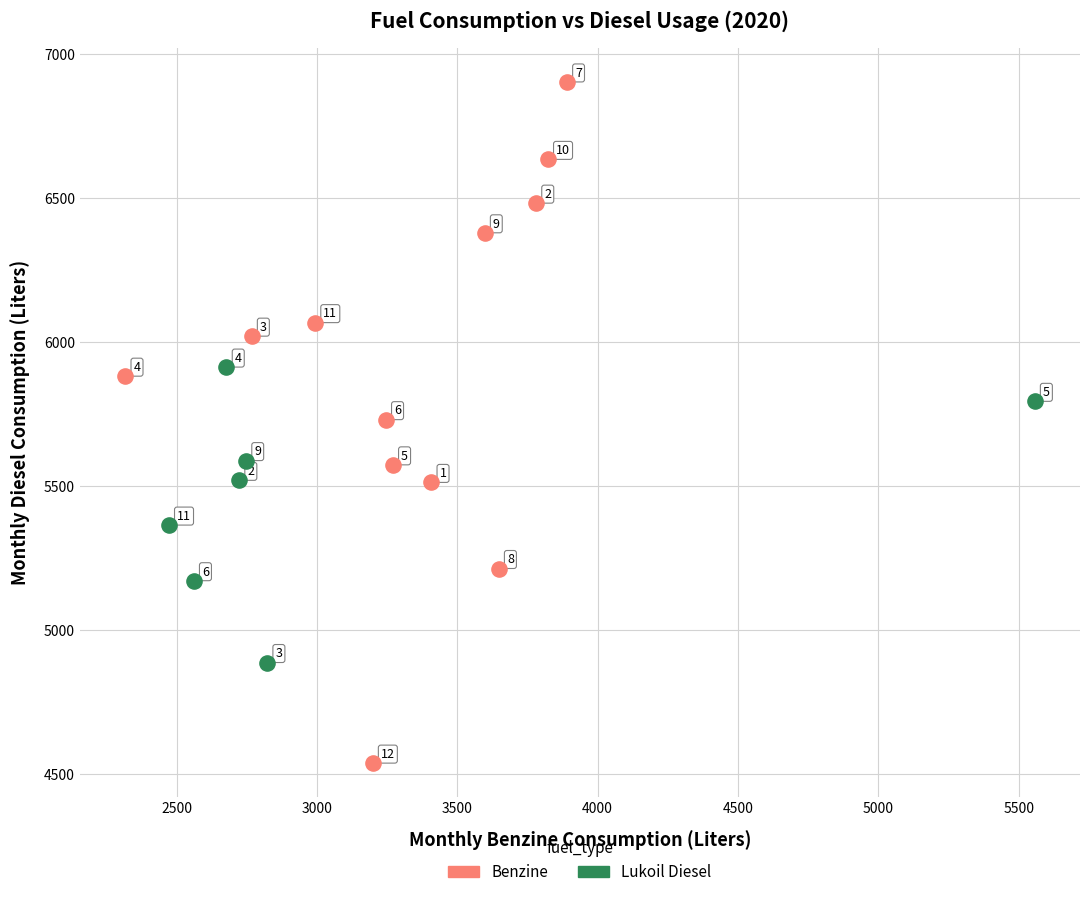

Which series reaches the minimum Y coordinate?

Benzine